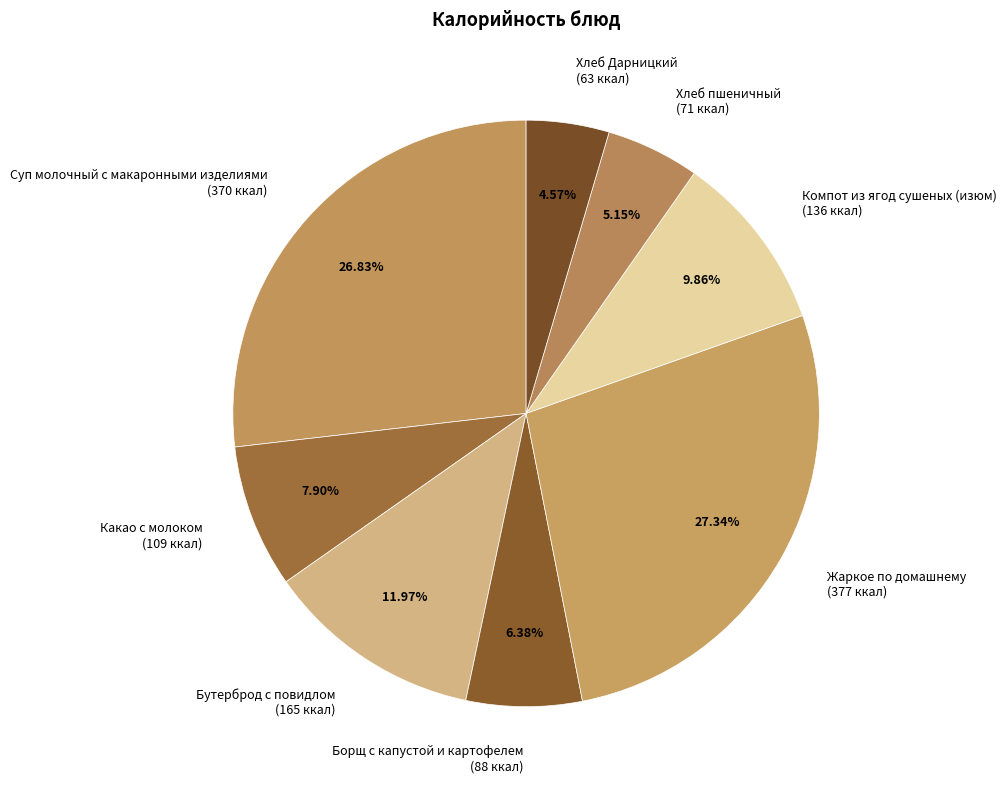

Does Хлеб пшеничный account for over 50% of the chart?

No